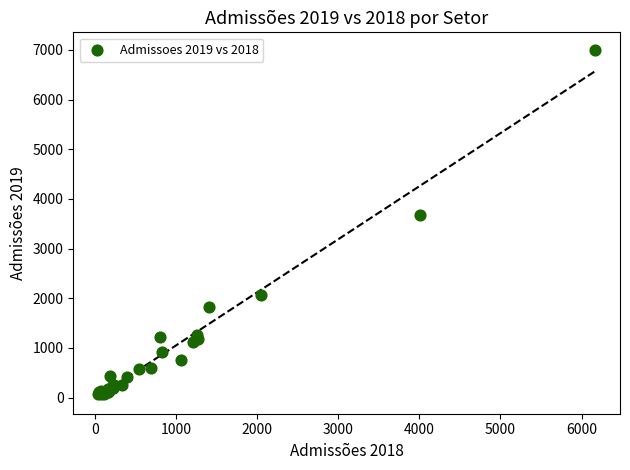

What Y value in the scatter plot is closest to 3536?

3676